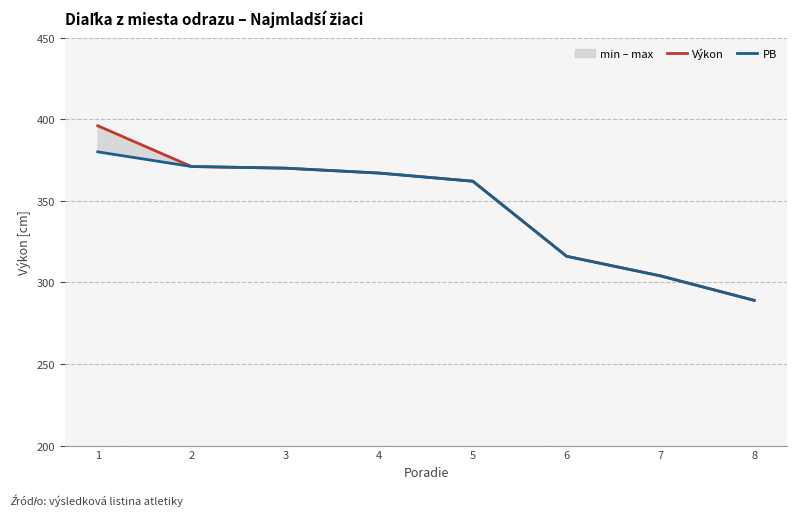

True or false: Výkon and PB cross at least once.

False